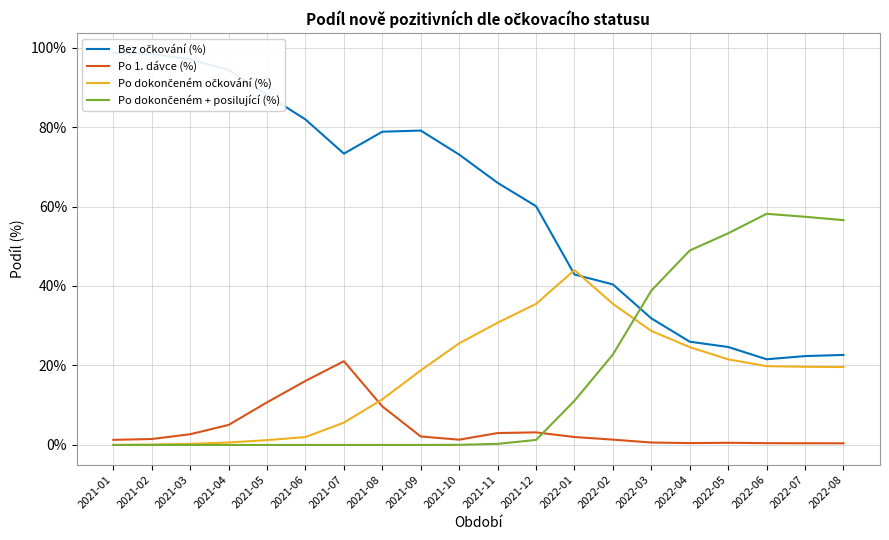

Rank the categories by Po dokončeném + posilující (%) value from highest to lowest.

2022-06, 2022-07, 2022-08, 2022-05, 2022-04, 2022-03, 2022-02, 2022-01, 2021-12, 2021-11, 2021-10, 2021-01, 2021-02, 2021-03, 2021-04, 2021-05, 2021-06, 2021-07, 2021-08, 2021-09